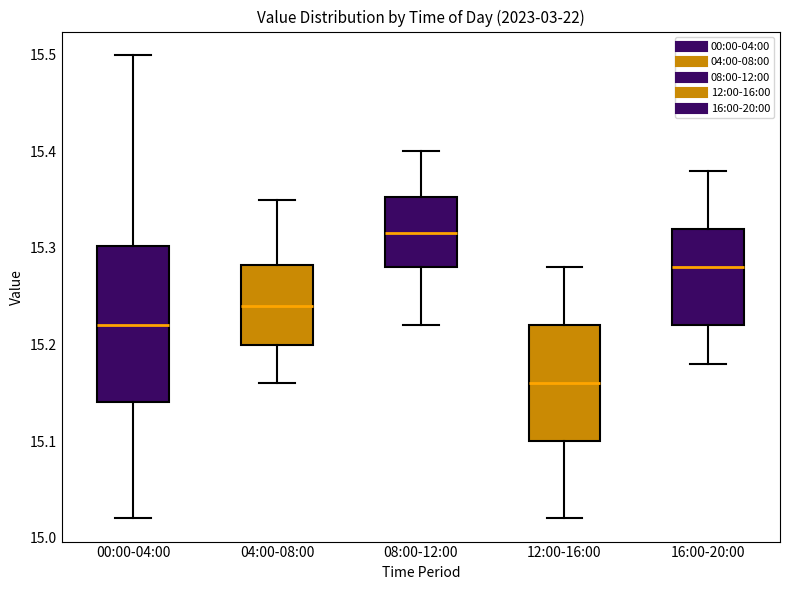

Reading left to right, read every box against the y-axis: the position of its median line, the range the box covers, and the ends of its whiskers. The values are not printed on the chart, so give them approximately, as read against the axis.

00:00-04:00: median 15.22, box 15.14 to 15.30, whiskers 15.02 to 15.50
04:00-08:00: median 15.24, box 15.20 to 15.28, whiskers 15.16 to 15.35
08:00-12:00: median 15.32, box 15.28 to 15.35, whiskers 15.22 to 15.40
12:00-16:00: median 15.16, box 15.10 to 15.22, whiskers 15.02 to 15.28
16:00-20:00: median 15.28, box 15.22 to 15.32, whiskers 15.18 to 15.38